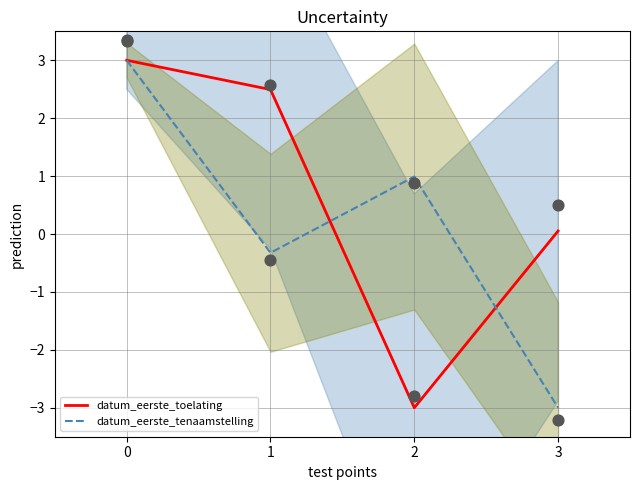

At how many categories does at least one series exceed -1?

4